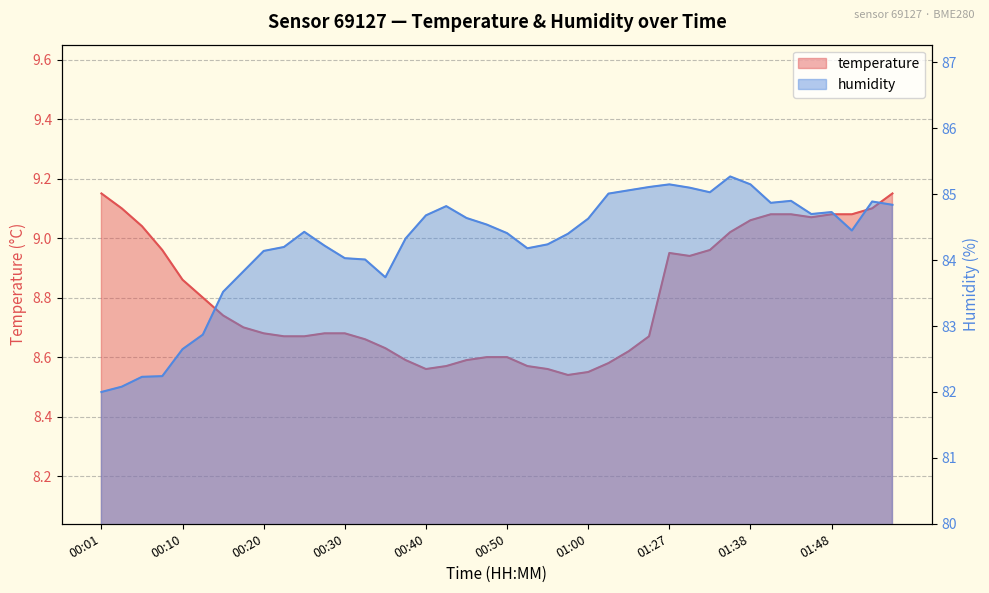

At which category is the sum across all series the highest?

01:35